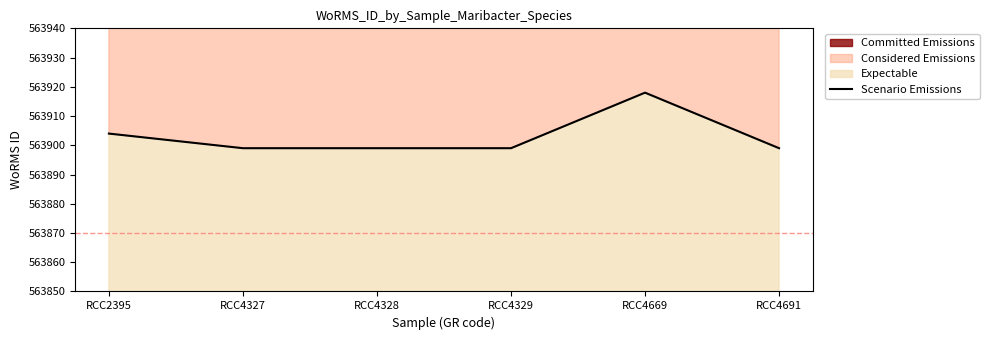

How many lines are shown in the chart?

1